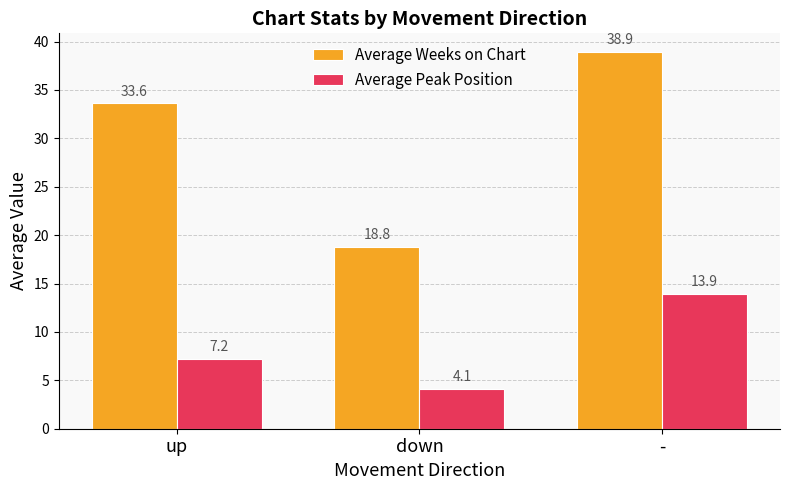

What is the smallest value displayed?

4.1